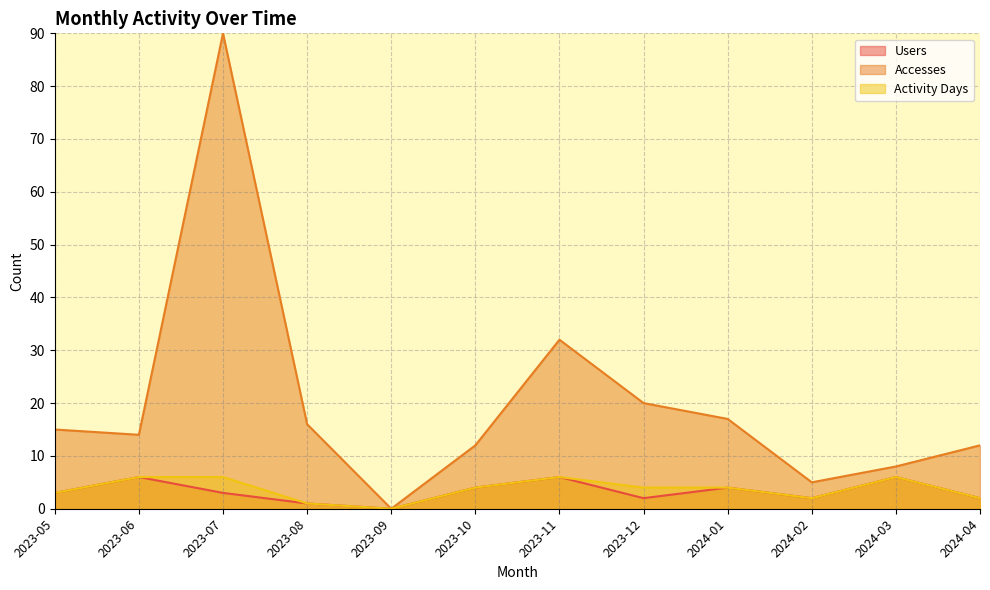

Is it true that Users equals 3 at 2024-04?

False